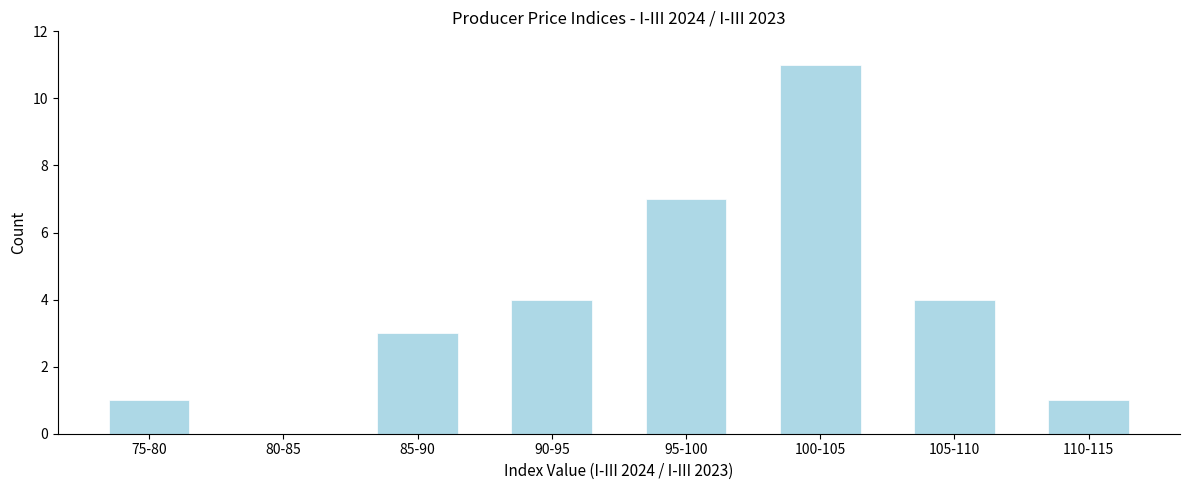

Reading left to right, list all the values displayed in this chart.

75-80=1	80-85=0	85-90=3	90-95=4	95-100=7	100-105=11	105-110=4	110-115=1